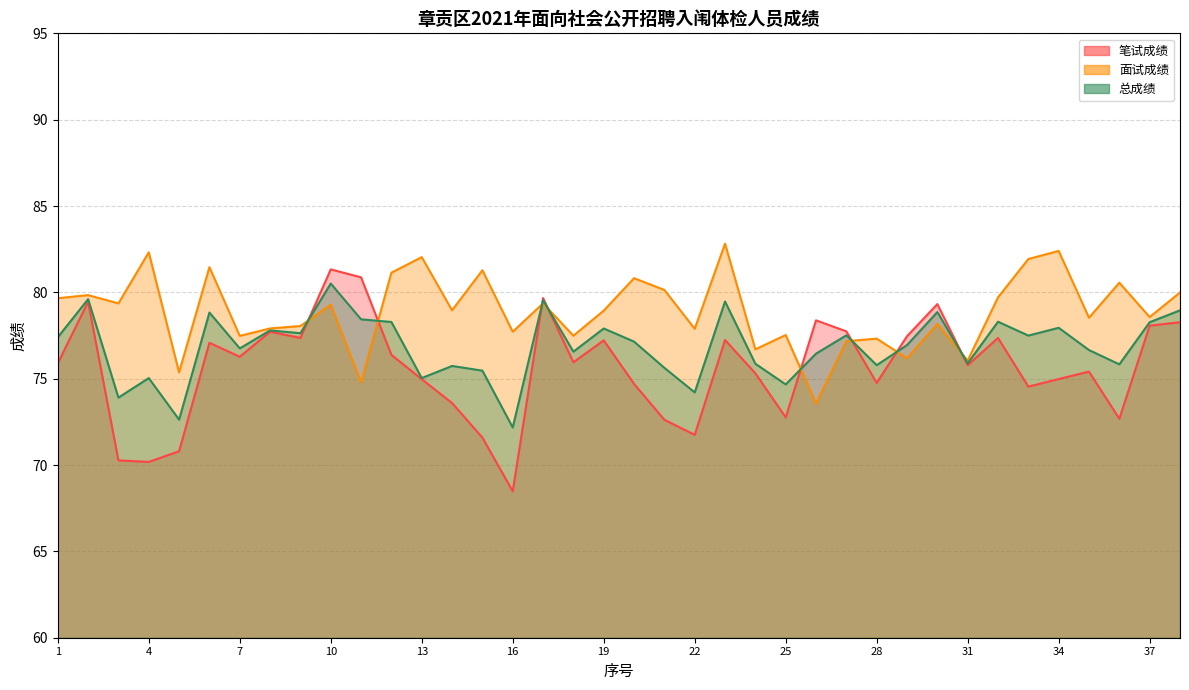

Where is 总成绩 nearest to the value 76?

31